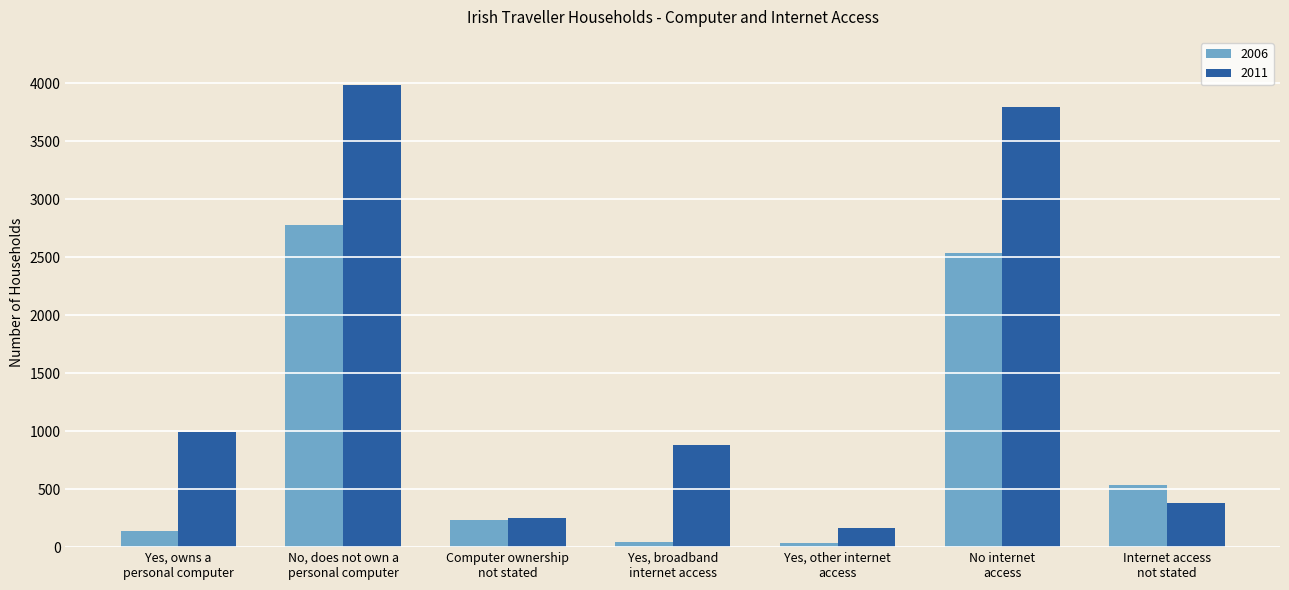

What are all the series names shown in the legend?

2006, 2011